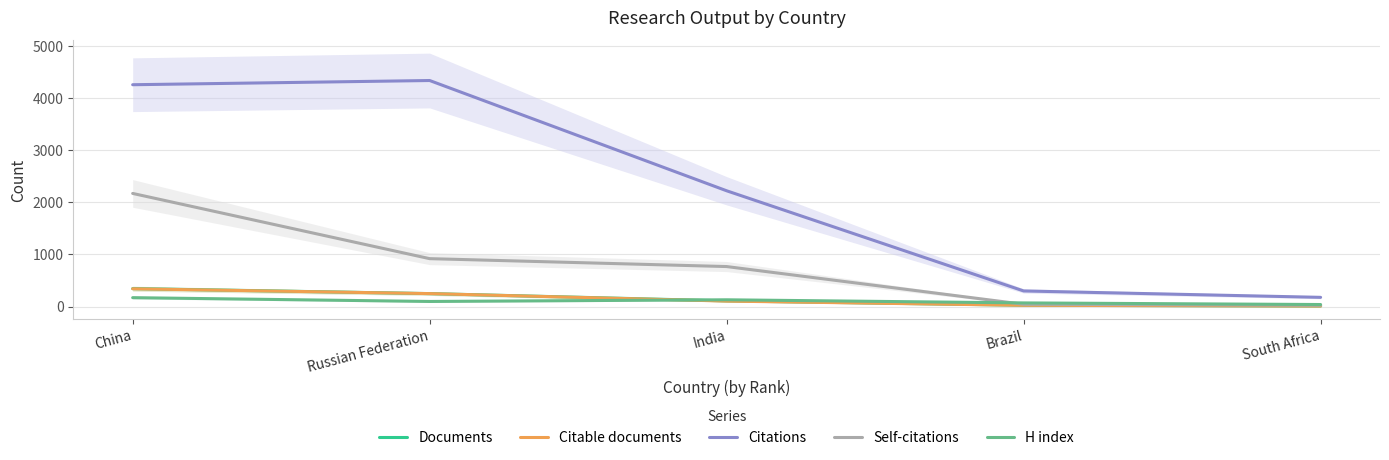

Which series changed the most between Russian Federation and Brazil?

Citations